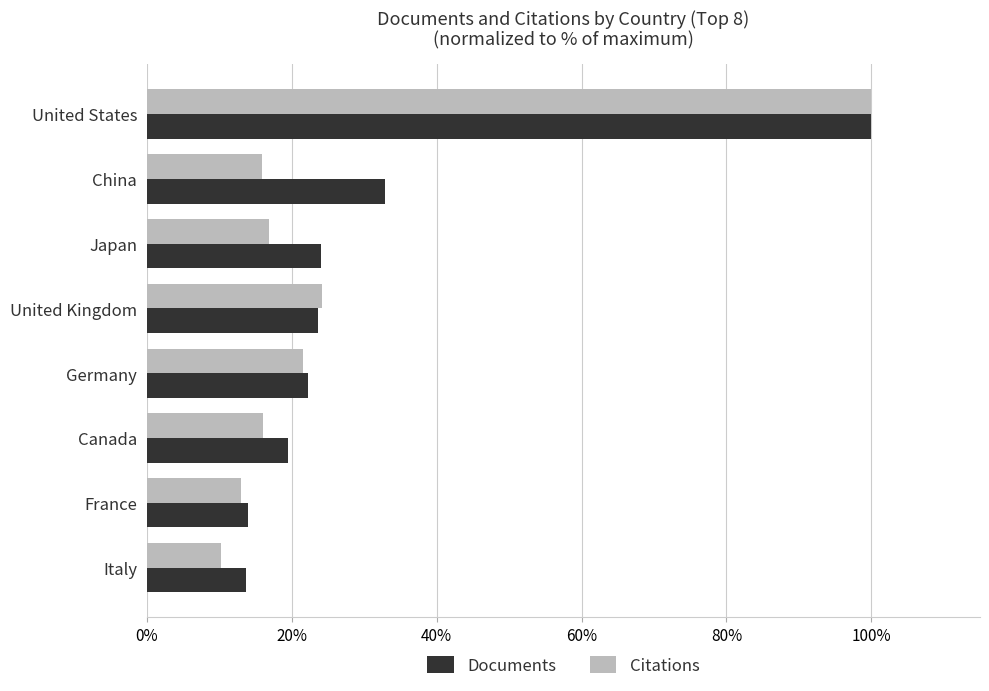

At which label is Citations closest to 55?

United Kingdom